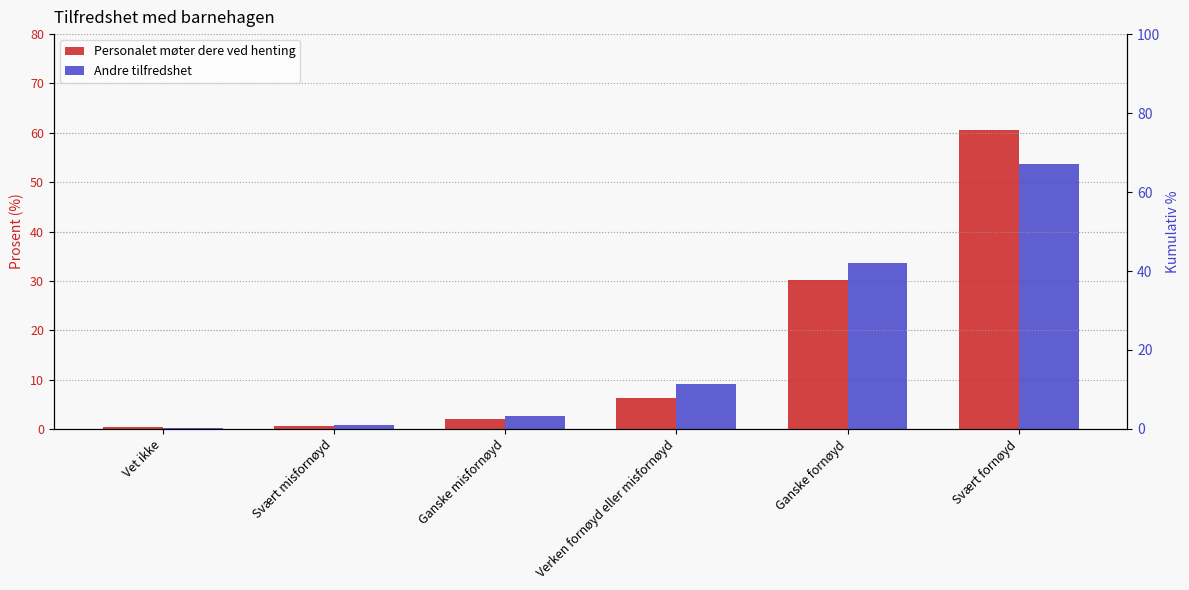

What position from the left is Ganske misfornøyd?

3